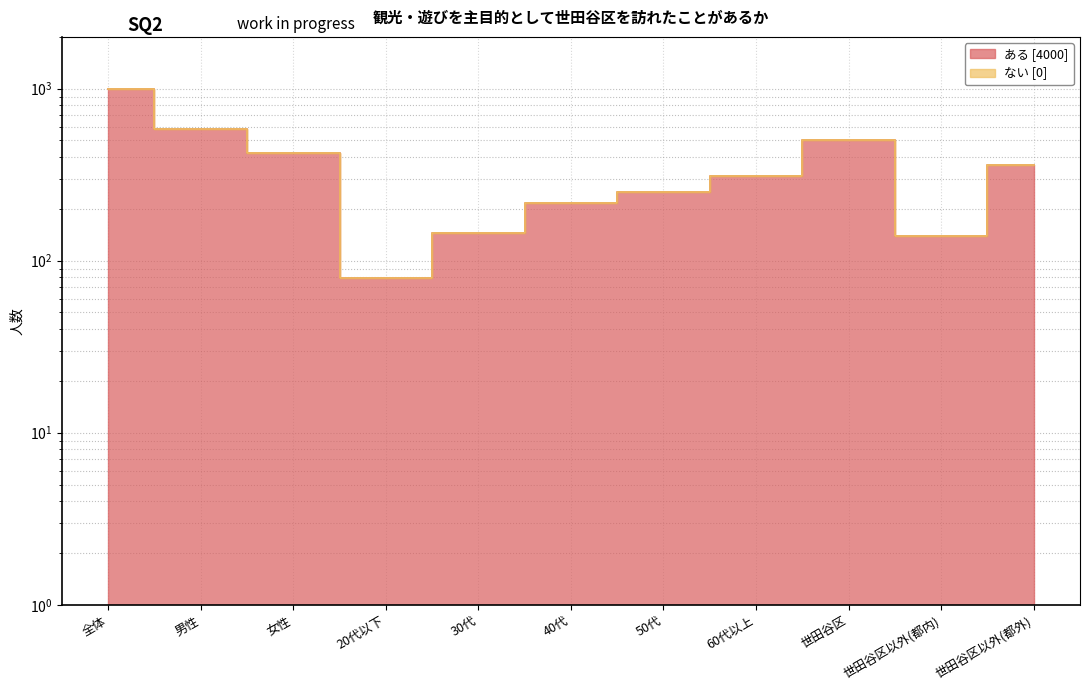

How many data points does each series have?

11